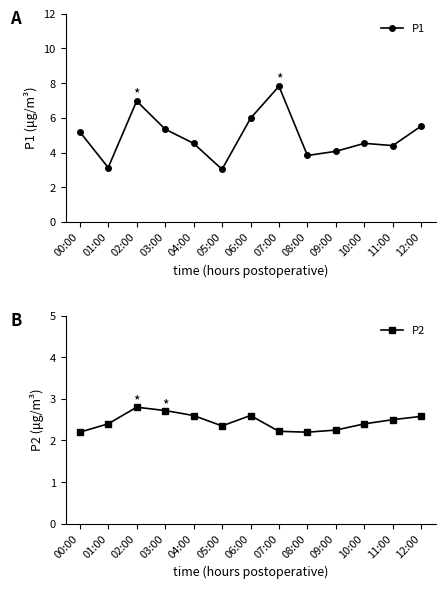

What are all the series names shown in the legend?

P1, P2